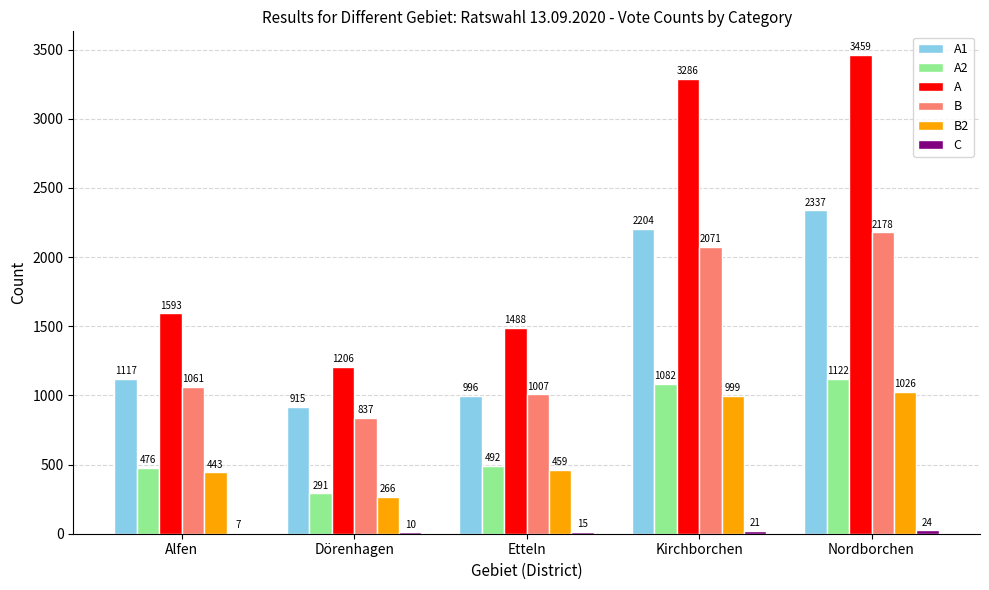

Which series has the widest spread of values?

A